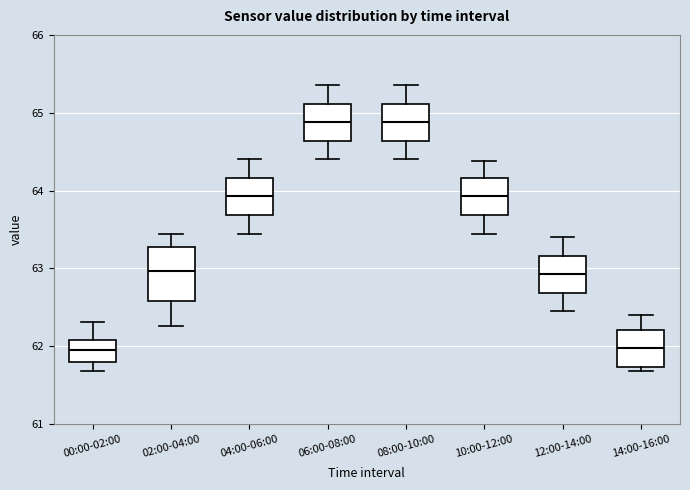

Reading left to right, read every box against the y-axis: the position of its median line, the range the box covers, and the ends of its whiskers. The values are not printed on the chart, so give them approximately, as read against the axis.

00:00-02:00: median 61.9, box 61.8 to 62.1, whiskers 61.7 to 62.3
02:00-04:00: median 63.0, box 62.6 to 63.3, whiskers 62.3 to 63.4
04:00-06:00: median 63.9, box 63.7 to 64.2, whiskers 63.4 to 64.4
06:00-08:00: median 64.9, box 64.6 to 65.1, whiskers 64.4 to 65.4
08:00-10:00: median 64.9, box 64.6 to 65.1, whiskers 64.4 to 65.4
10:00-12:00: median 63.9, box 63.7 to 64.2, whiskers 63.4 to 64.4
12:00-14:00: median 62.9, box 62.7 to 63.2, whiskers 62.5 to 63.4
14:00-16:00: median 62.0, box 61.7 to 62.2, whiskers 61.7 (just below the box's lower edge) to 62.4